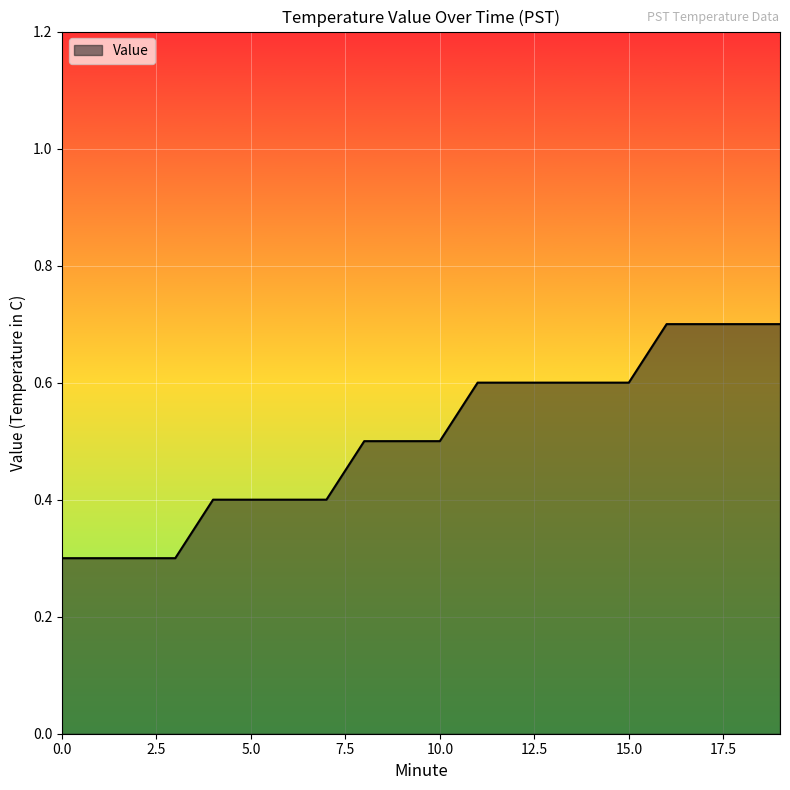

What is the smallest value displayed?

0.3